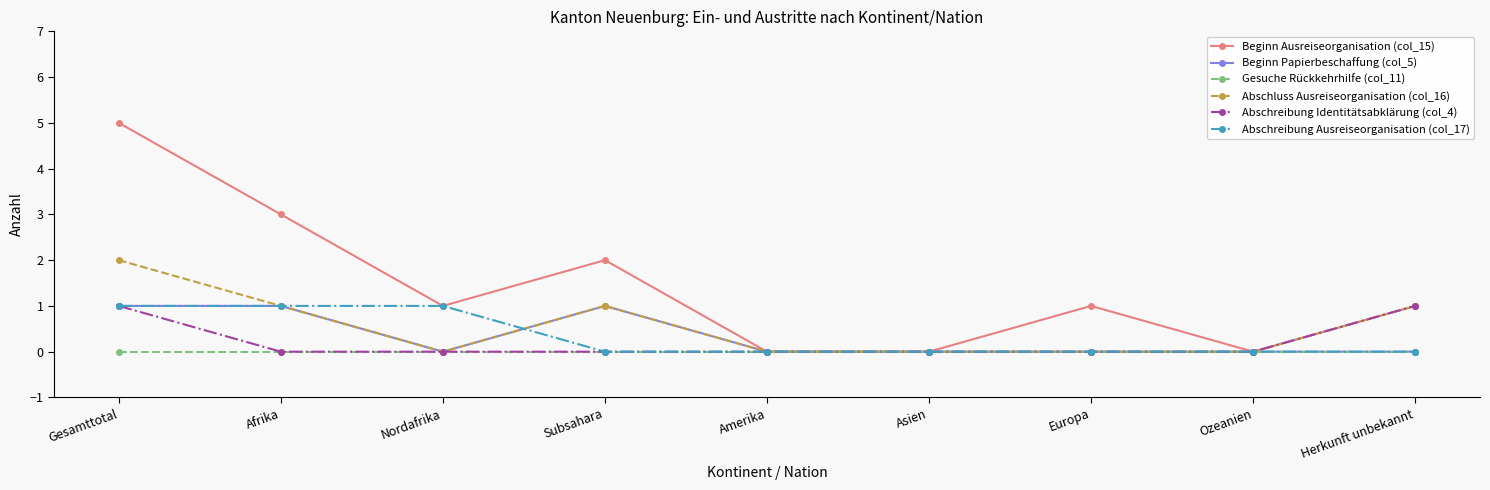

Where is Beginn Ausreiseorganisation (col_15) nearest to the value 2?

Subsahara